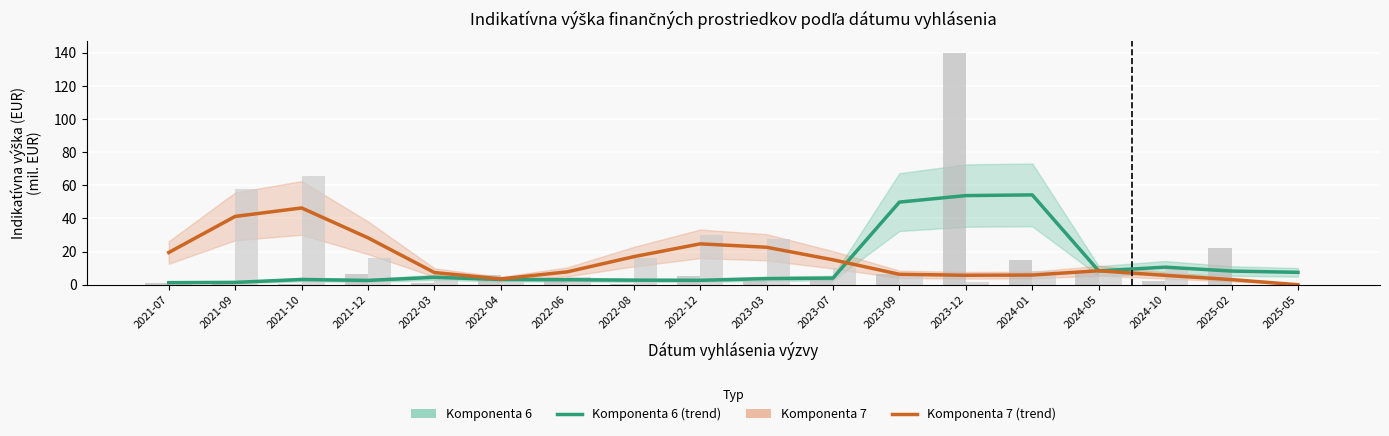

Reading right to left, what are all the values shown in this chart?

Komponenta 6: 7.5	8.2	10.6	8.3	54.2	53.8	49.8	4.0	3.7	2.7	2.8	3.0	3.2	4.5	2.6	3.2	1.4	1.2
Komponenta 7: 0.0	3.1	5.6	8.4	5.8	5.7	6.3	15.0	22.6	24.7	16.9	7.8	3.5	7.4	28.3	46.3	41.2	19.4